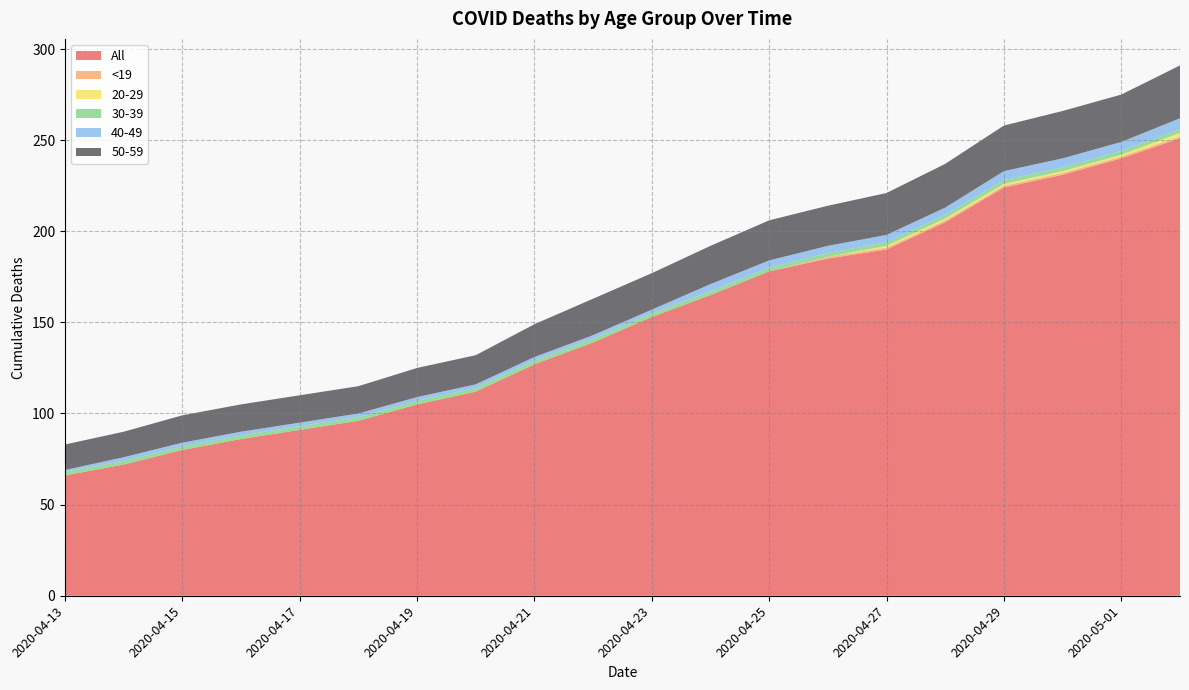

Reading left to right, what are all the values shown in this chart?

All: 66	72	80	86	91	96	105	112	127	139	153	165	178	185	190	205	224	231	240	251
<19: 0	0	0	0	0	0	0	0	0	0	0	0	0	1	1	1	1	1	1	1
20-29: 0	0	0	0	0	0	0	0	0	0	0	0	0	0	1	1	1	1	1	2
30-39: 2	2	2	2	2	2	2	2	2	2	2	2	2	2	2	2	2	2	2	2
40-49: 1	2	2	2	2	2	2	2	2	2	2	4	4	4	4	4	5	5	5	6
50-59: 14	14	15	15	15	15	16	16	18	20	20	21	22	22	23	24	25	26	26	29